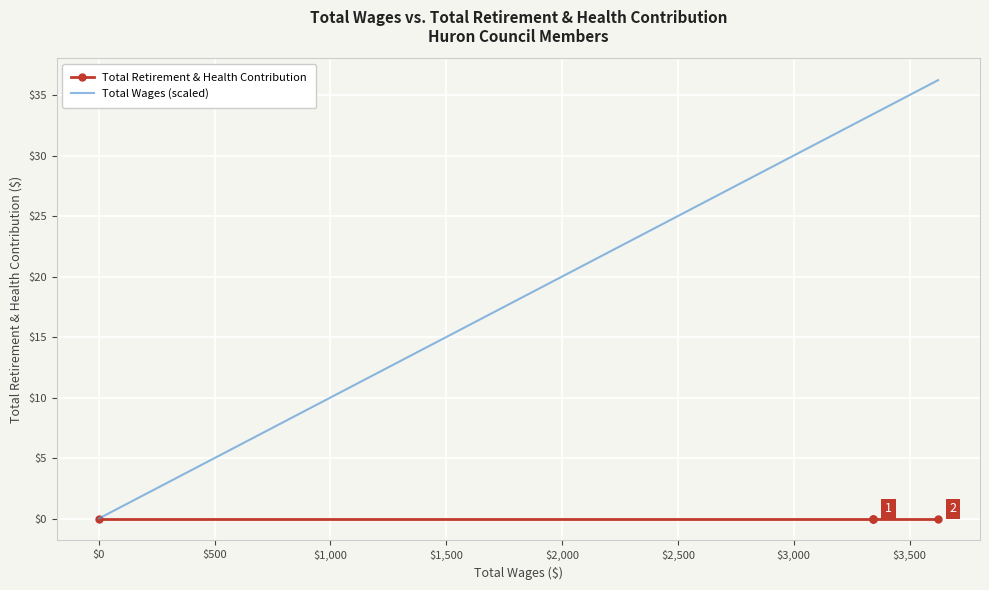

How many series are shown in this chart?

2